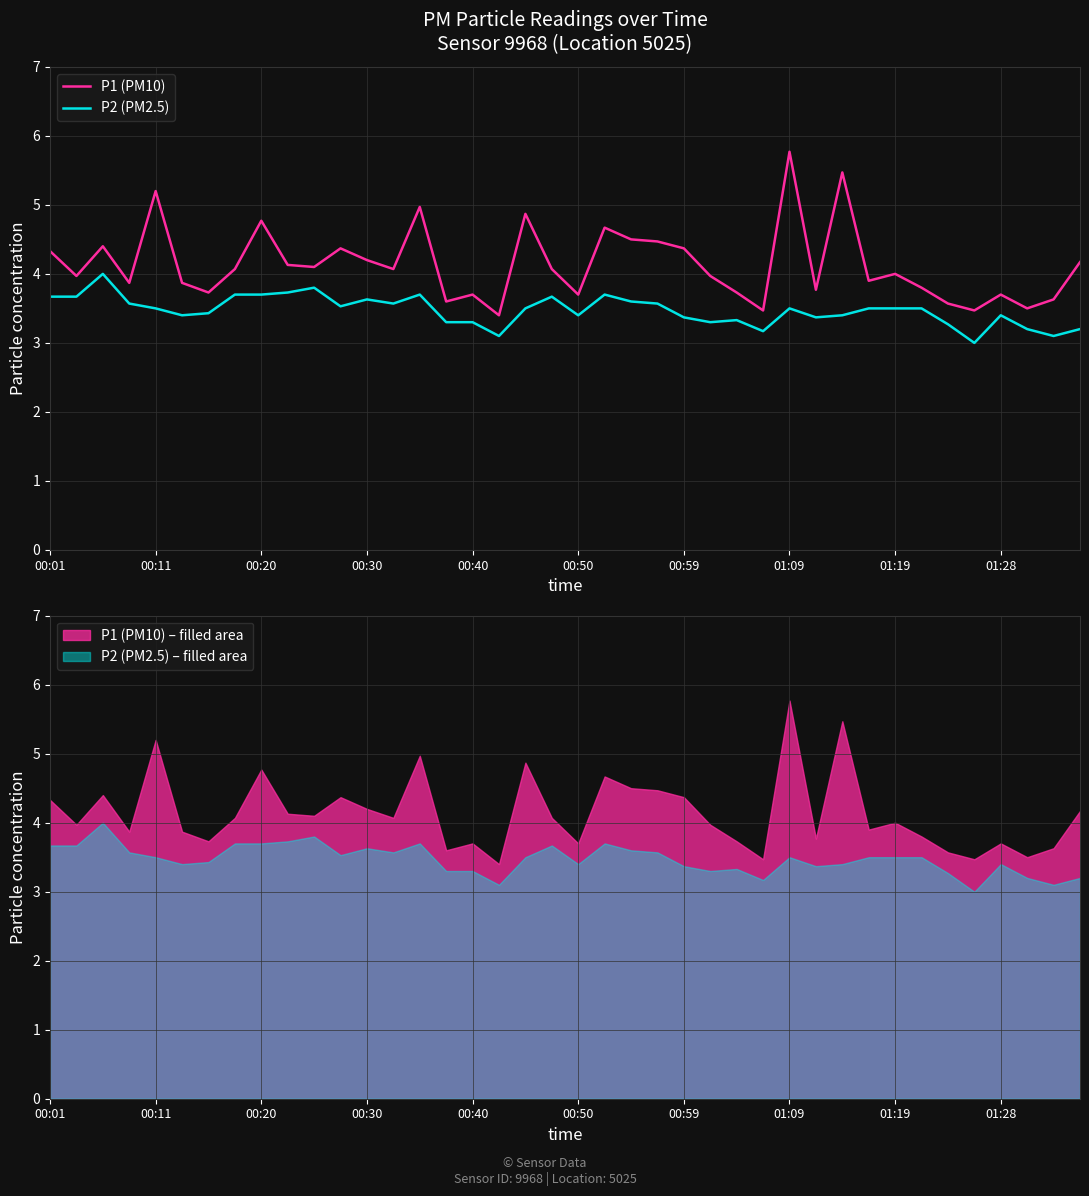

What is the minimum value for P1 (PM10)?

3.4